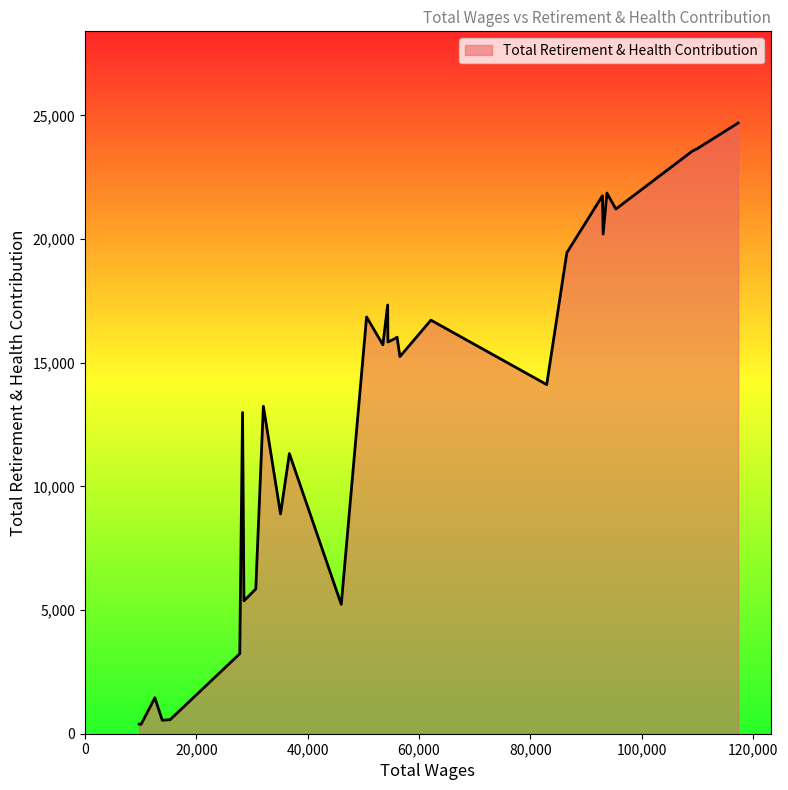

What is the difference between the maximum and minimum values?

24312